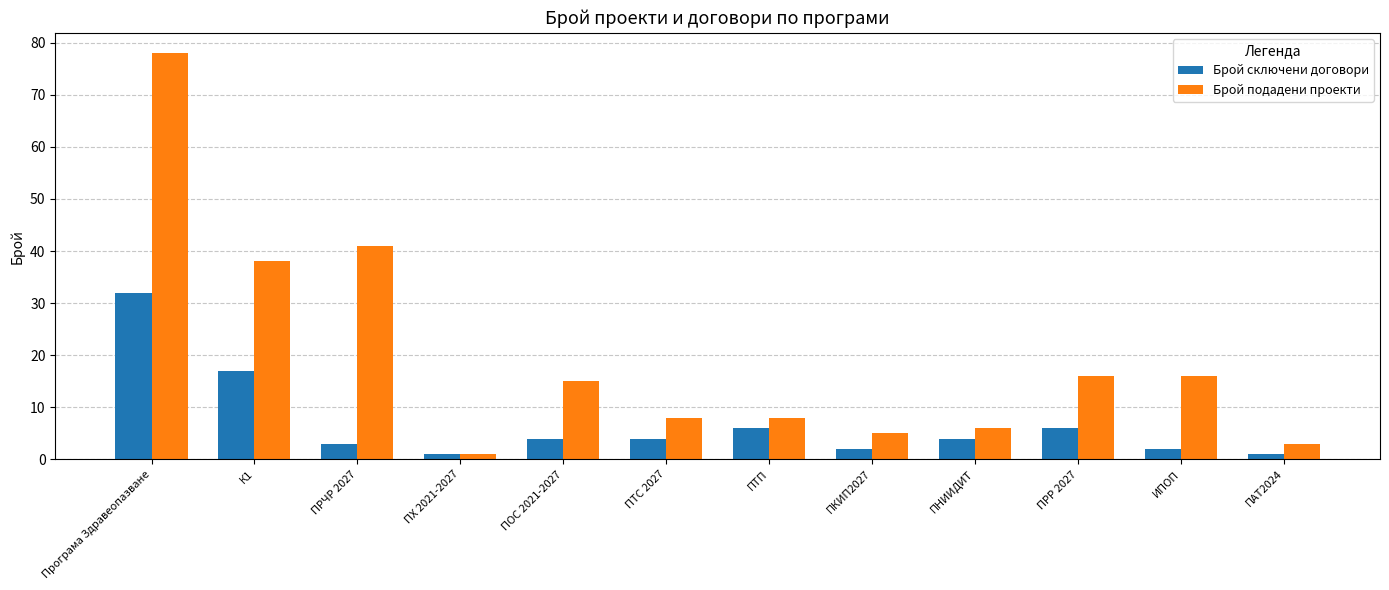

Count the number of categories in the chart.

12